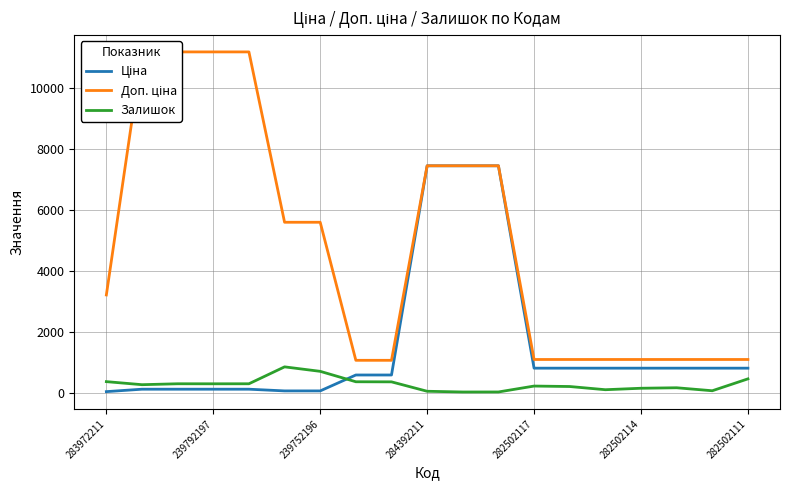

True or false: Залишок and Доп. ціна cross at least once.

False